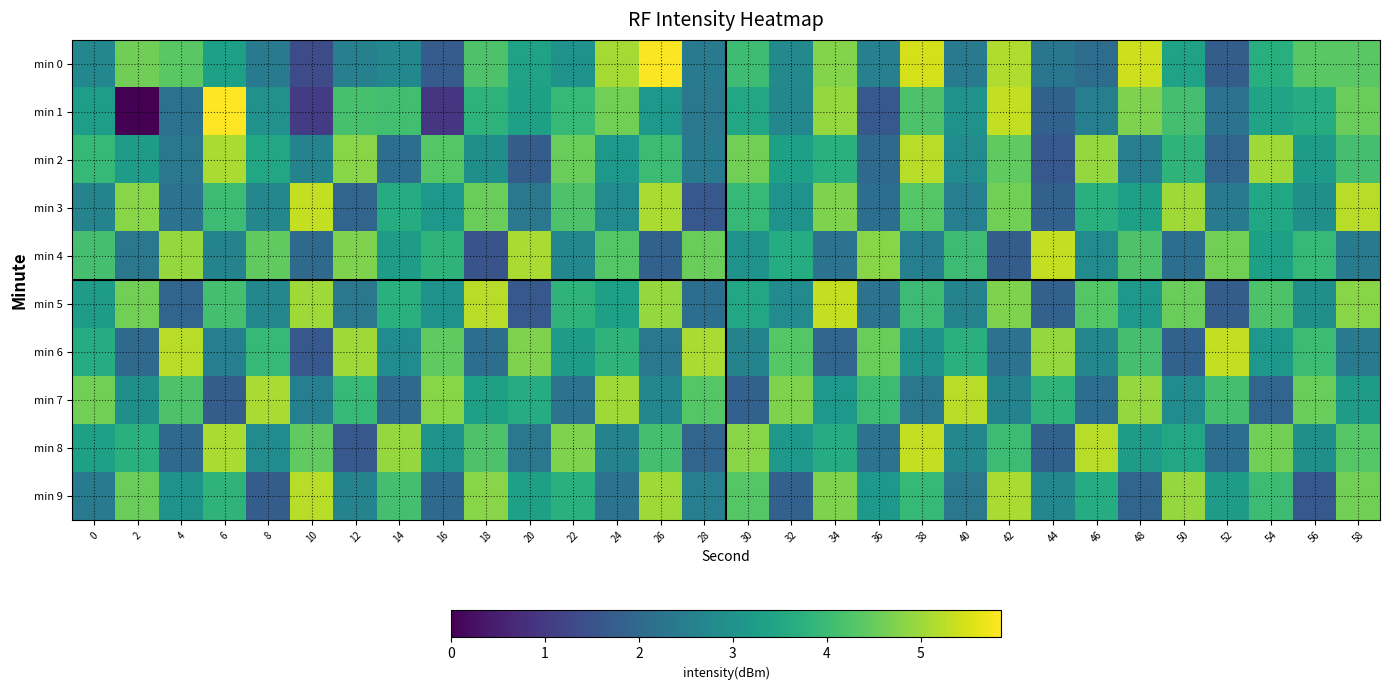

Reading left to right, list all the values displayed in this chart.

min 0: 0=2.7	2=4.6	4=4.3	6=3.3	8=2.4	10=1.4	12=2.5	14=2.7	16=1.7	18=4.2	20=3.4	22=3.0	24=5.1	26=5.8	28=2.4	30=4.0	32=2.8	34=4.8	36=2.6	38=5.5	40=2.4	42=5.2	44=2.3	46=2.1	48=5.4	50=3.4	52=1.7	54=3.7	56=4.4	58=4.4
min 1: 0=3.3	2=0.0	4=2.2	6=5.9	8=3.0	10=1.0	12=4.2	14=4.1	16=0.9	18=3.8	20=3.3	22=3.9	24=4.6	26=3.1	28=2.3	30=3.5	32=2.7	34=4.9	36=1.6	38=4.2	40=3.0	42=5.3	44=1.8	46=2.5	48=4.7	50=4.1	52=2.2	54=3.4	56=3.6	58=4.5
min 2: 0=3.9	2=3.2	4=2.3	6=5.1	8=3.5	10=2.6	12=4.8	14=2.1	16=4.3	18=2.9	20=1.7	22=4.5	24=3.1	26=4.0	28=2.4	30=4.6	32=3.3	34=3.7	36=2.0	38=5.2	40=2.8	42=4.4	44=1.6	46=4.9	48=2.5	50=3.8	52=1.9	54=5.0	56=3.2	58=4.1
min 3: 0=2.6	2=4.8	4=2.2	6=4.0	8=2.7	10=5.3	12=1.9	14=3.6	16=3.1	18=4.5	20=2.3	22=4.2	24=2.8	26=5.1	28=1.6	30=3.9	32=3.0	34=4.7	36=2.1	38=4.3	40=2.5	42=4.6	44=1.8	46=3.7	48=3.3	50=5.0	52=2.4	54=3.5	56=2.9	58=5.2
min 4: 0=4.1	2=2.3	4=4.9	6=2.6	8=4.4	10=2.0	12=4.7	14=3.2	16=3.8	18=1.5	20=5.1	22=2.7	24=4.3	26=1.8	28=4.5	30=3.0	32=3.6	34=2.2	36=4.8	38=2.5	40=4.0	42=1.7	44=5.3	46=2.8	48=4.2	50=2.1	52=4.6	54=3.3	56=3.9	58=2.4
min 5: 0=3.2	2=4.6	4=1.9	6=4.1	8=2.7	10=5.0	12=2.3	14=3.7	16=3.0	18=5.2	20=1.6	22=3.8	24=3.3	26=4.9	28=2.1	30=3.5	32=2.8	34=5.3	36=2.2	38=4.0	40=2.6	42=4.7	44=1.8	46=4.3	48=3.1	50=4.5	52=1.7	54=4.2	56=2.9	58=4.8
min 6: 0=3.6	2=2.0	4=5.2	6=2.5	8=3.9	10=1.6	12=5.0	14=2.8	16=4.4	18=2.1	20=4.7	22=3.2	24=3.8	26=2.3	28=5.1	30=2.6	32=4.3	34=1.9	36=4.5	38=3.0	40=3.7	42=2.2	44=4.9	46=2.7	48=4.1	50=1.8	52=5.3	54=3.1	56=4.0	58=2.4
min 7: 0=4.6	2=2.9	4=4.2	6=1.7	8=5.1	10=2.5	12=3.9	14=2.0	16=4.8	18=3.3	20=3.6	22=2.2	24=5.0	26=2.7	28=4.3	30=1.8	32=4.7	34=3.1	36=4.0	38=2.3	40=5.2	42=2.6	44=3.8	46=2.1	48=4.9	50=2.8	52=4.1	54=1.9	56=4.5	58=3.2
min 8: 0=3.3	2=3.7	4=2.0	6=5.1	8=2.8	10=4.4	12=1.6	14=4.9	16=3.0	18=4.2	20=2.3	22=4.7	24=2.6	26=4.1	28=1.9	30=4.8	32=3.1	34=3.6	36=2.2	38=5.3	40=2.7	42=4.0	44=1.8	46=5.2	48=3.2	50=3.5	52=2.1	54=4.6	56=2.9	58=4.3
min 9: 0=2.4	2=4.5	4=3.0	6=3.8	8=1.7	10=5.2	12=2.6	14=4.1	16=2.0	18=4.8	20=3.3	22=3.7	24=2.2	26=5.0	28=2.5	30=4.3	32=1.8	34=4.7	36=3.1	38=3.9	40=2.3	42=5.1	44=2.7	46=3.6	48=1.9	50=4.9	52=3.2	54=4.0	56=1.6	58=4.6